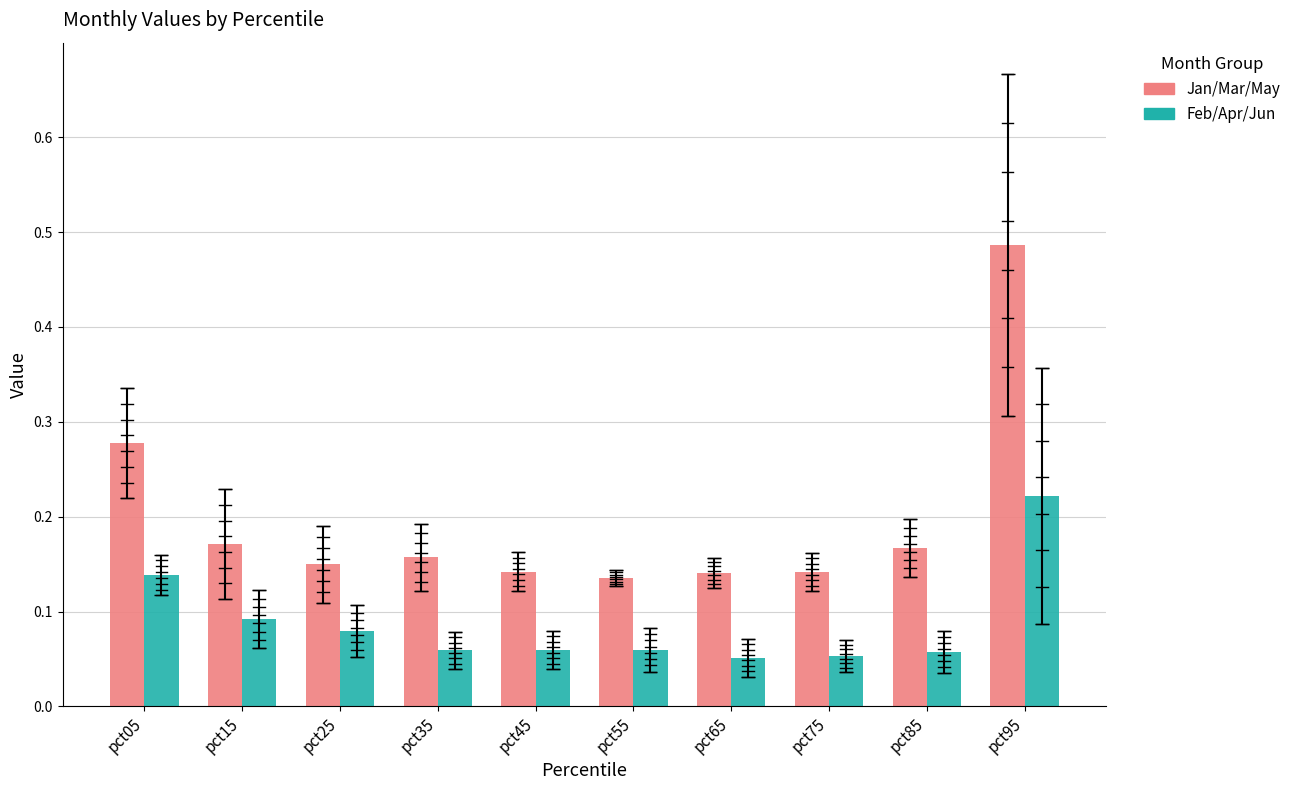

At how many categories does at least one series exceed 0?

10